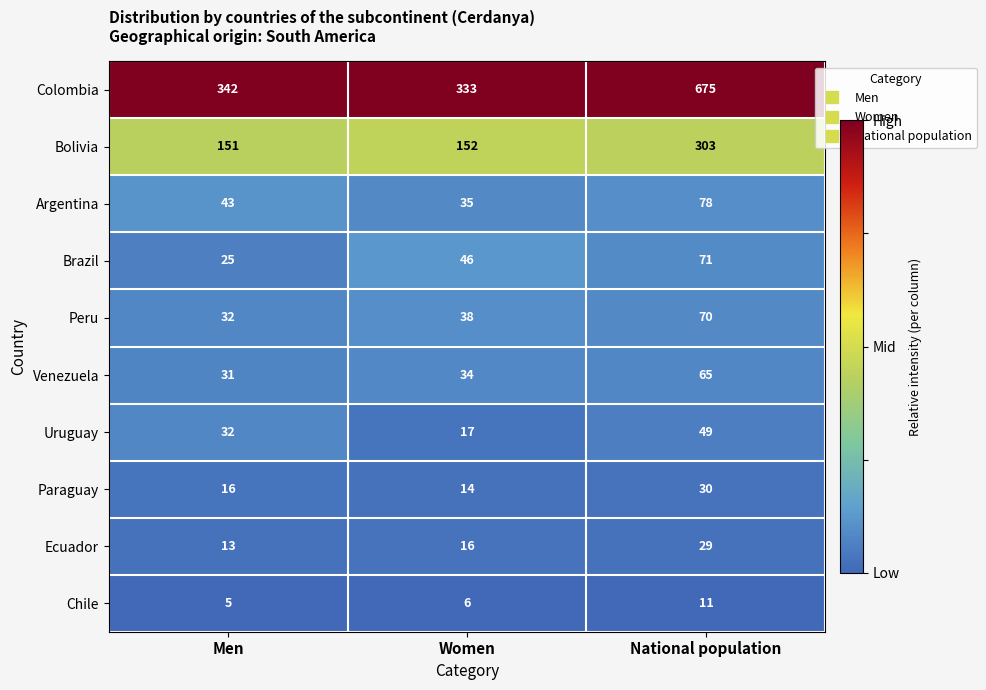

Which category has the highest value across all series?

National population